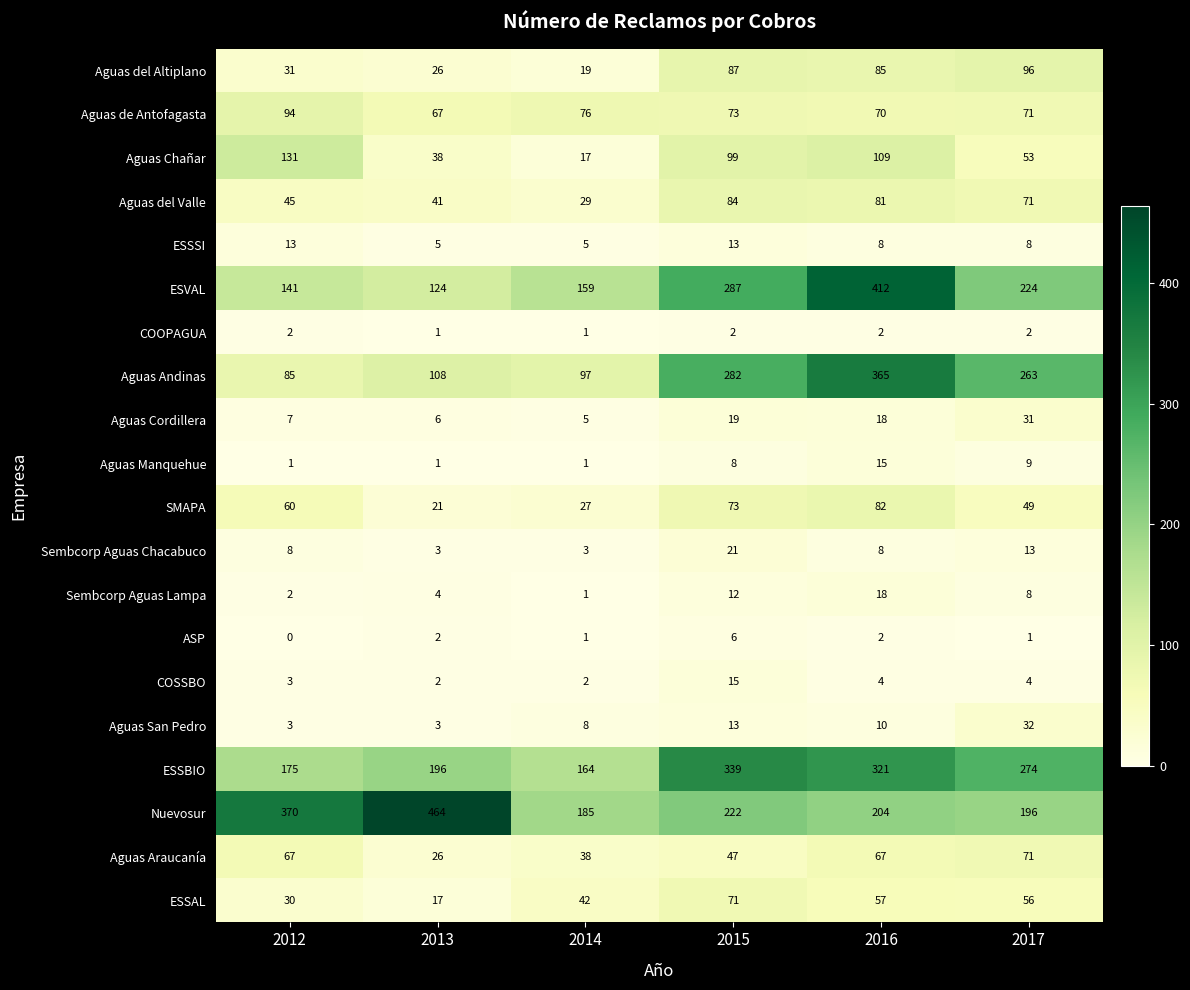

Which category has the highest value in the Aguas del Altiplano series?

2017